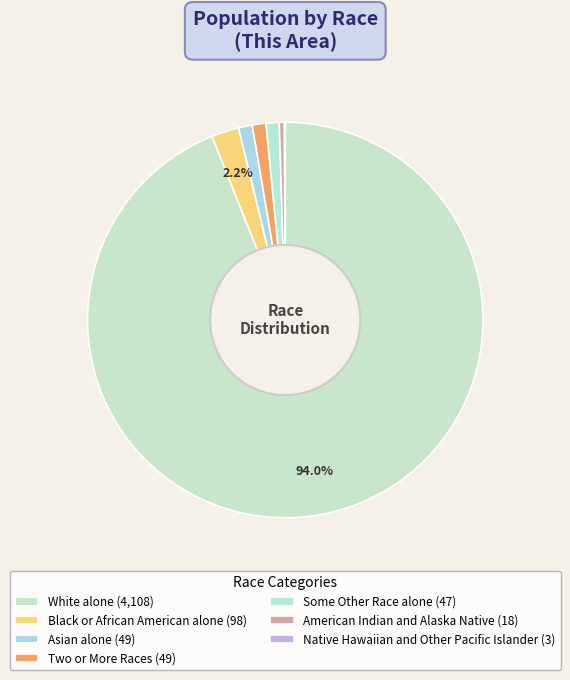

What is the change in value from White alone to Two or More Races?

-4059